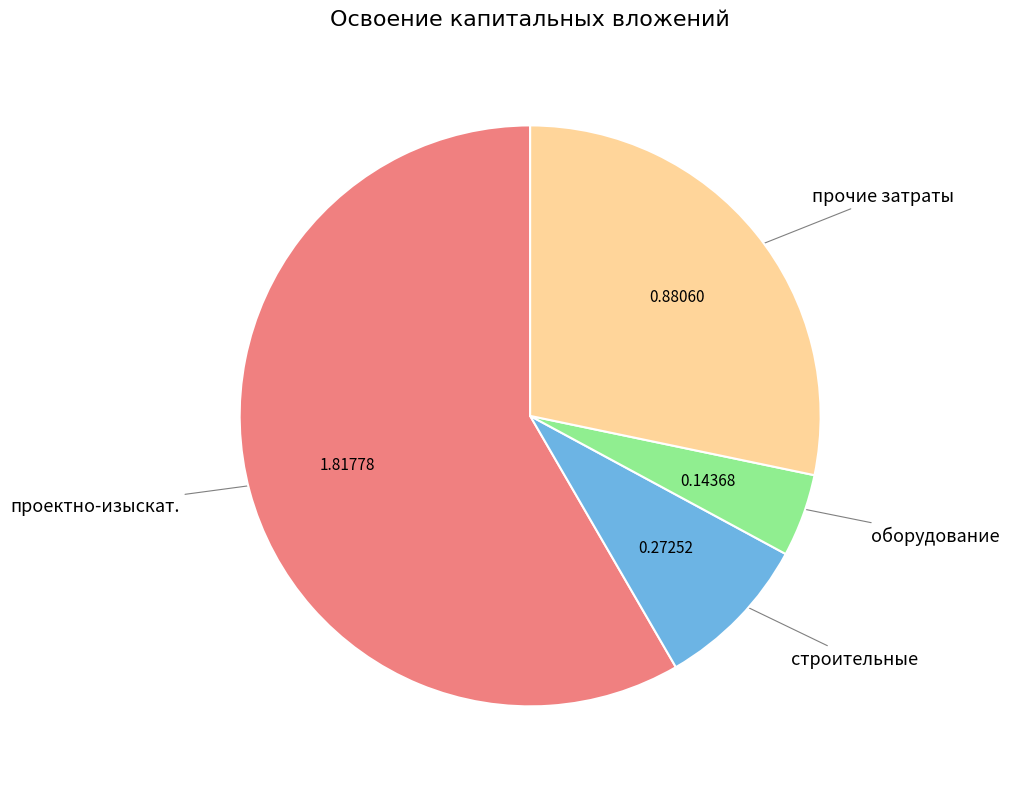

Is there any slice that represents more than half of the pie?

Yes